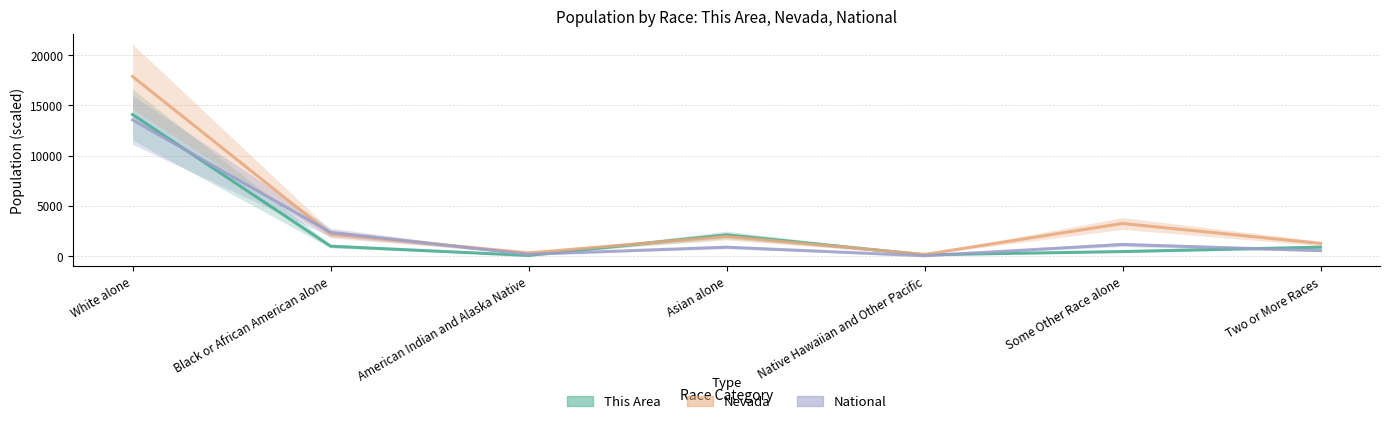

Which label corresponds to the smallest value in the chart?

Native Hawaiian and Other Pacific